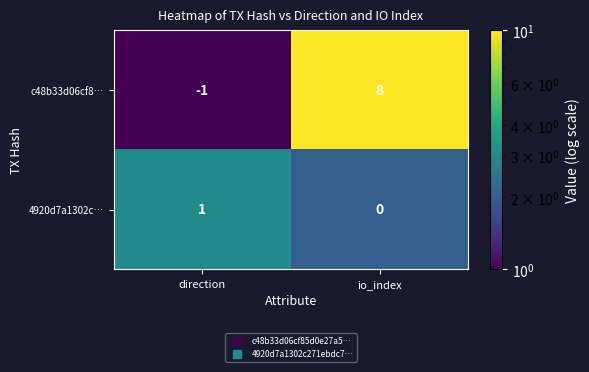

How many categories are shown in the chart?

2